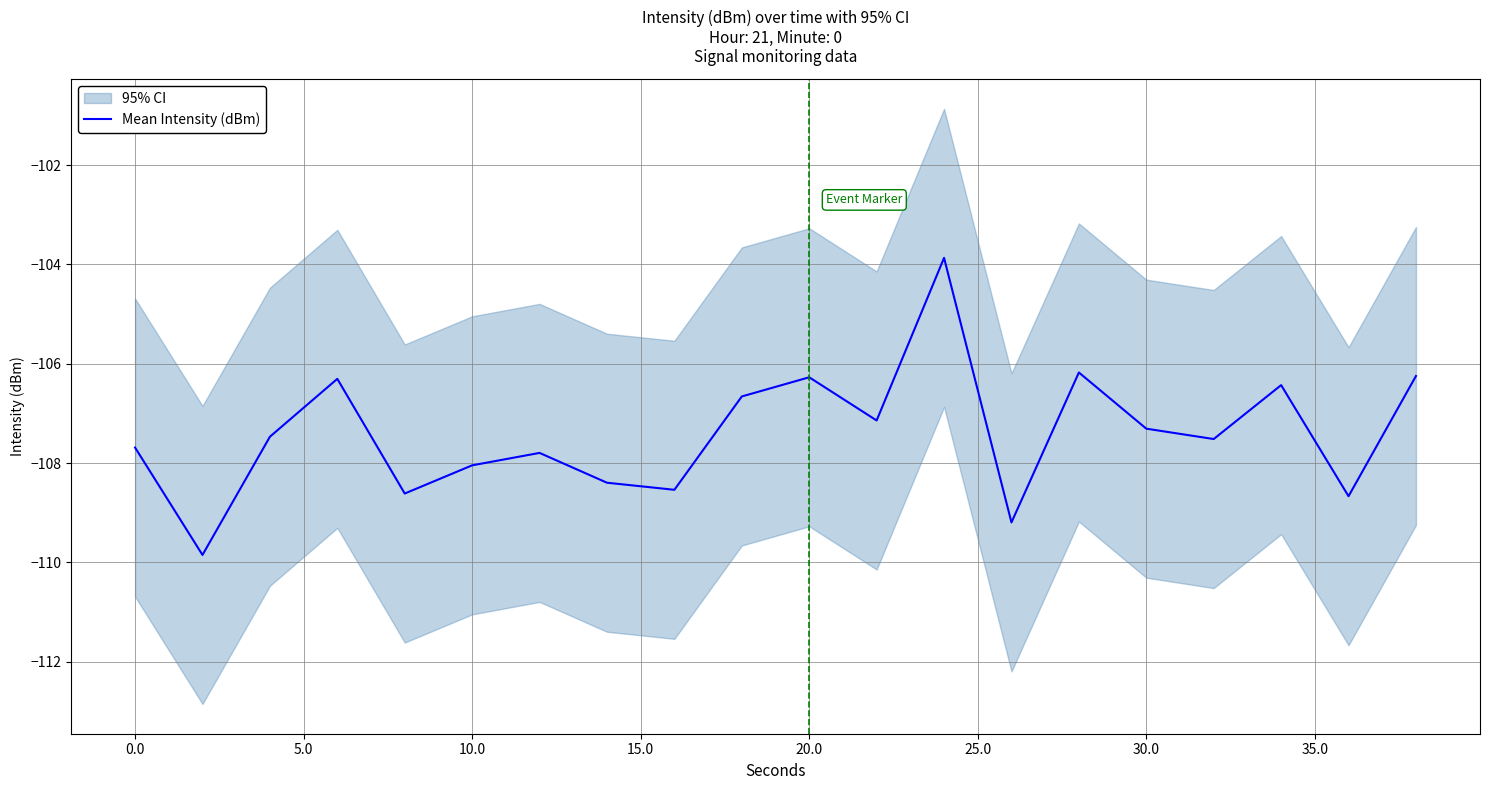

The Mean Intensity (dBm) series shows -107.3 at 30.0. True or false?

True